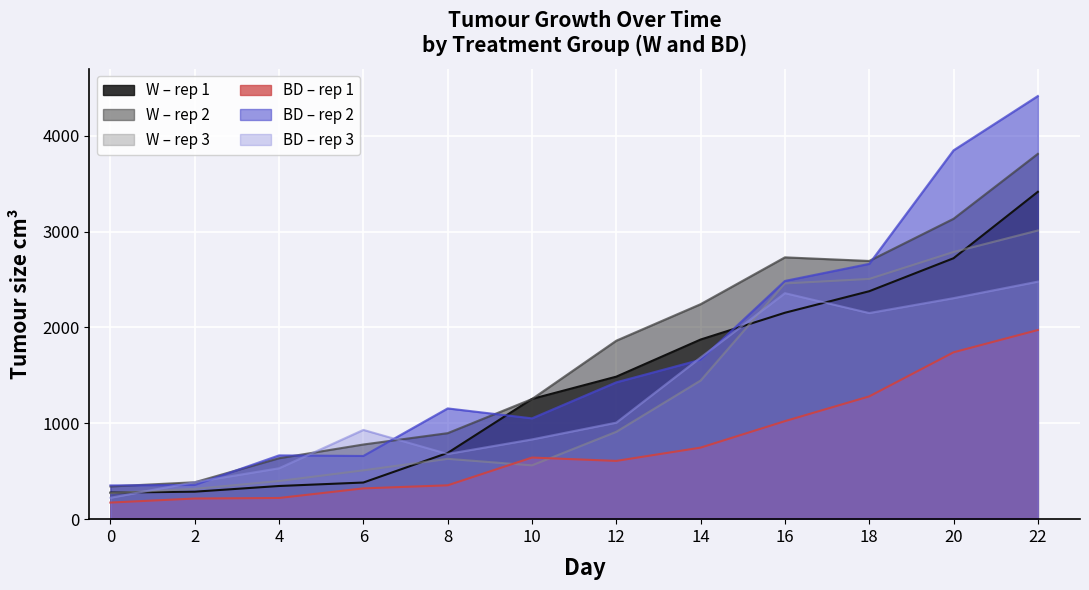

Which series has the largest range (max minus min)?

BD – rep 2